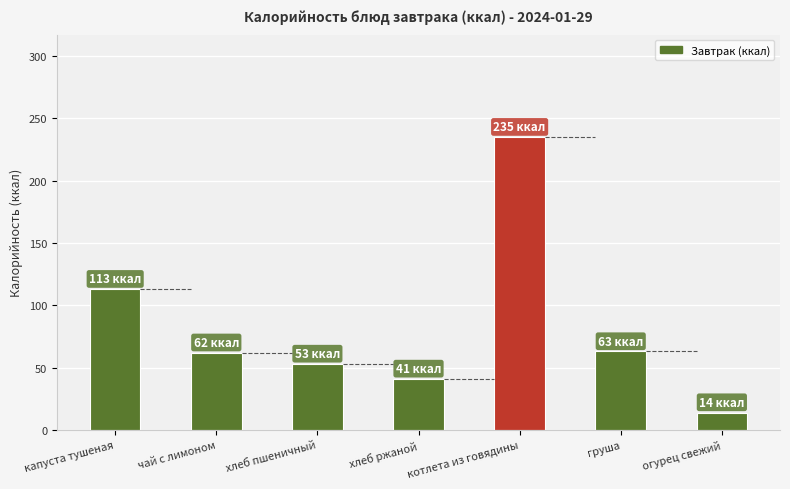

How many categories are shown in the chart?

7